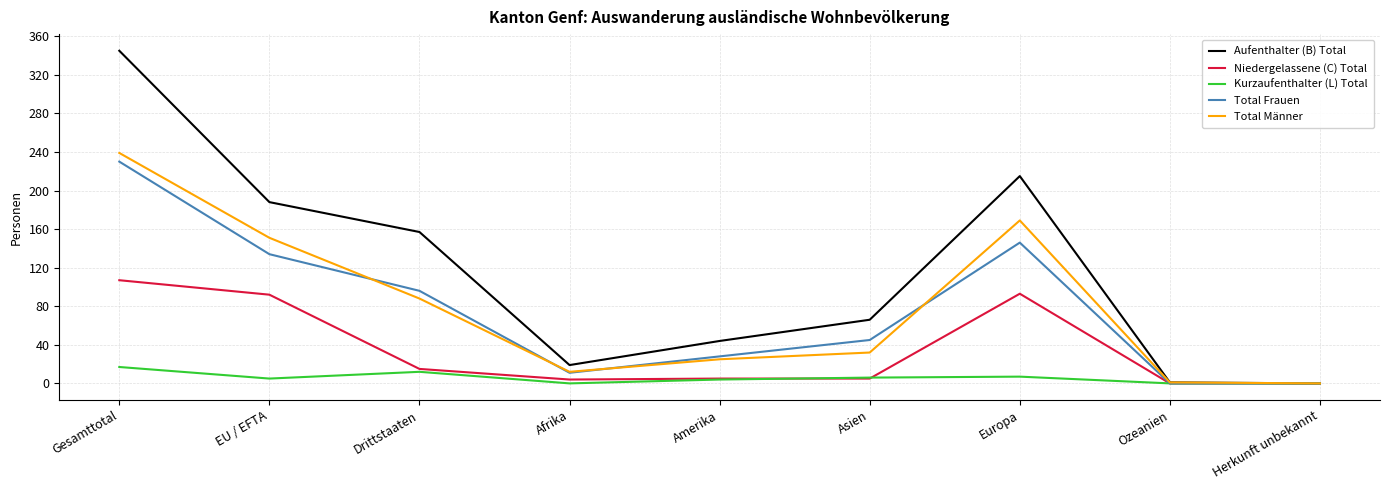

Is this an area chart (filled region under the line)?

No